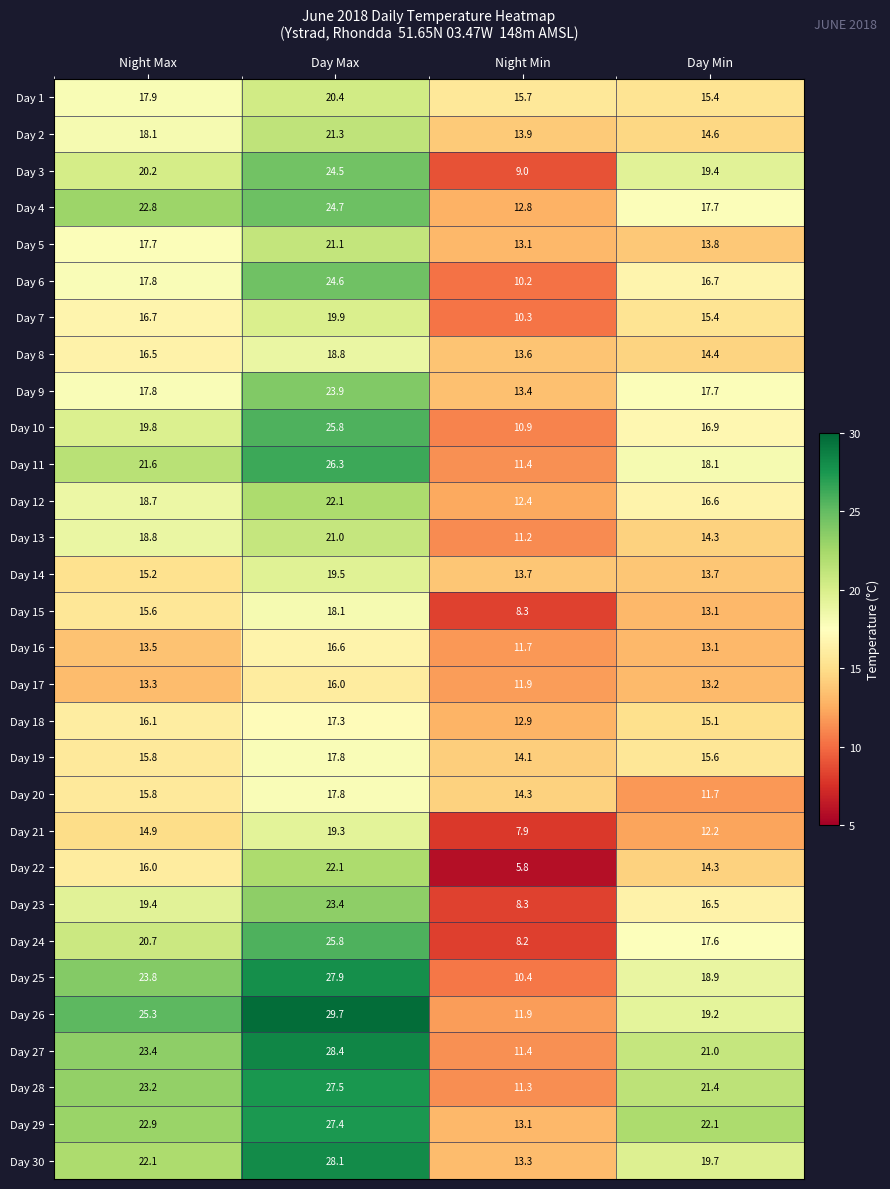

List the labels in order of Day 13 value, smallest first.

Night Min, Day Min, Night Max, Day Max